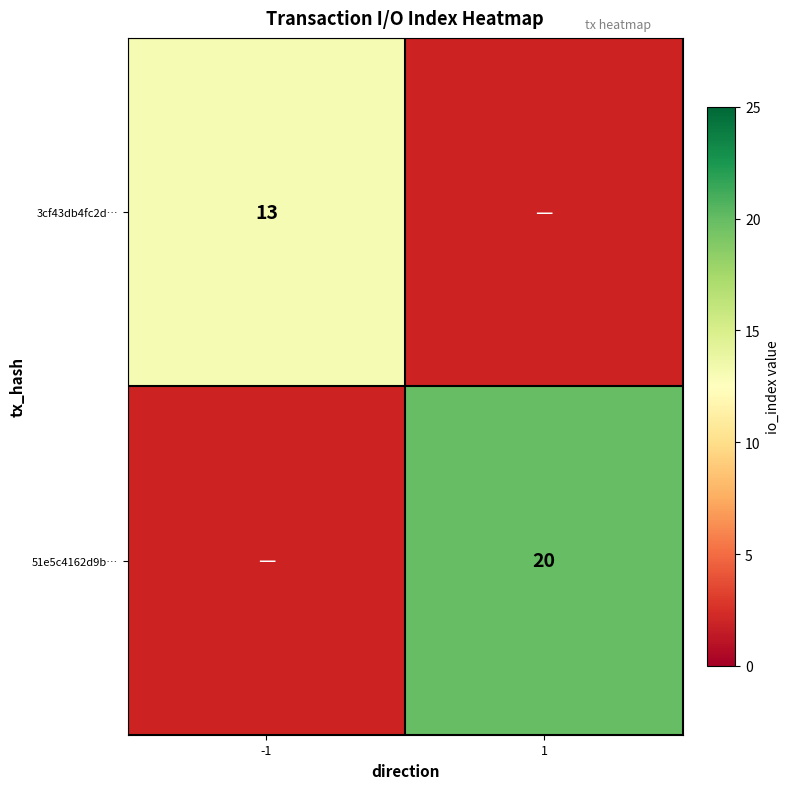

What is the greatest value displayed?

20.0